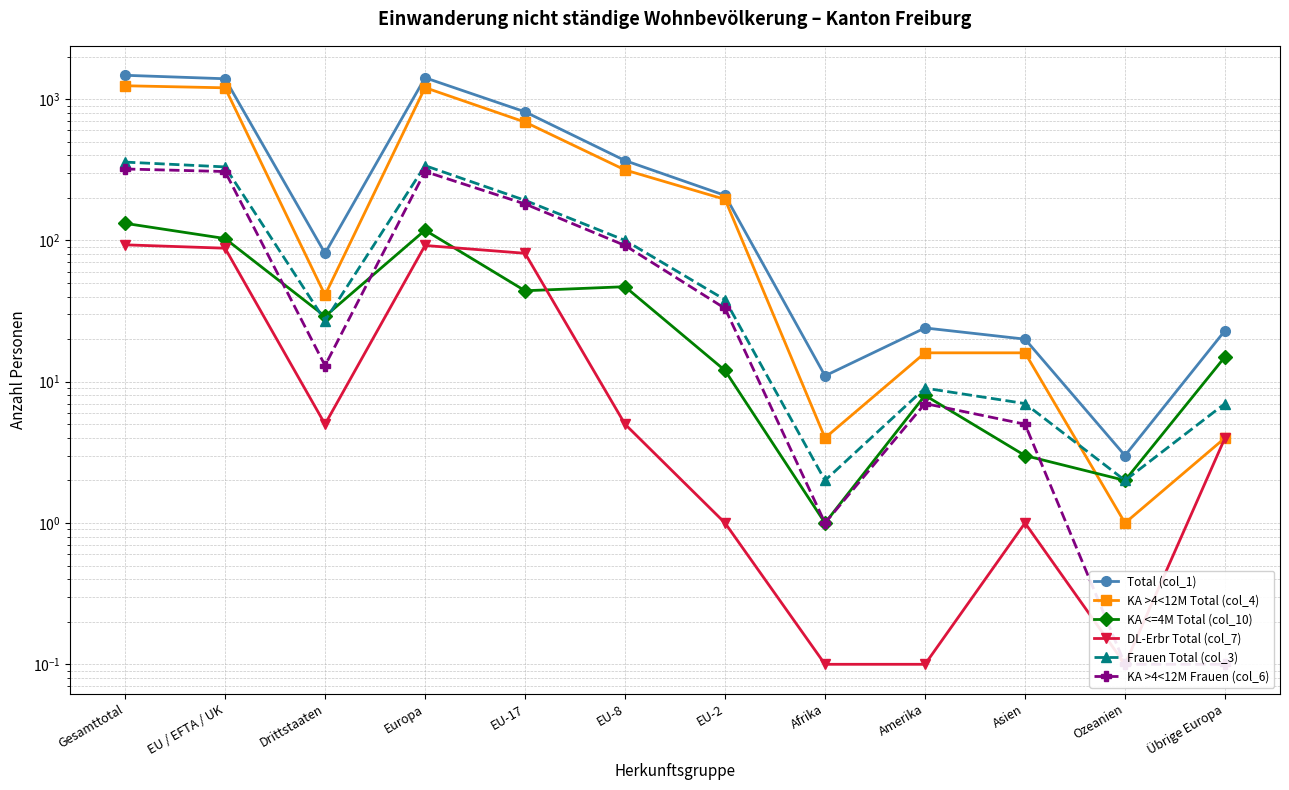

What is the total value across all series at Gesamttotal?

3618.0